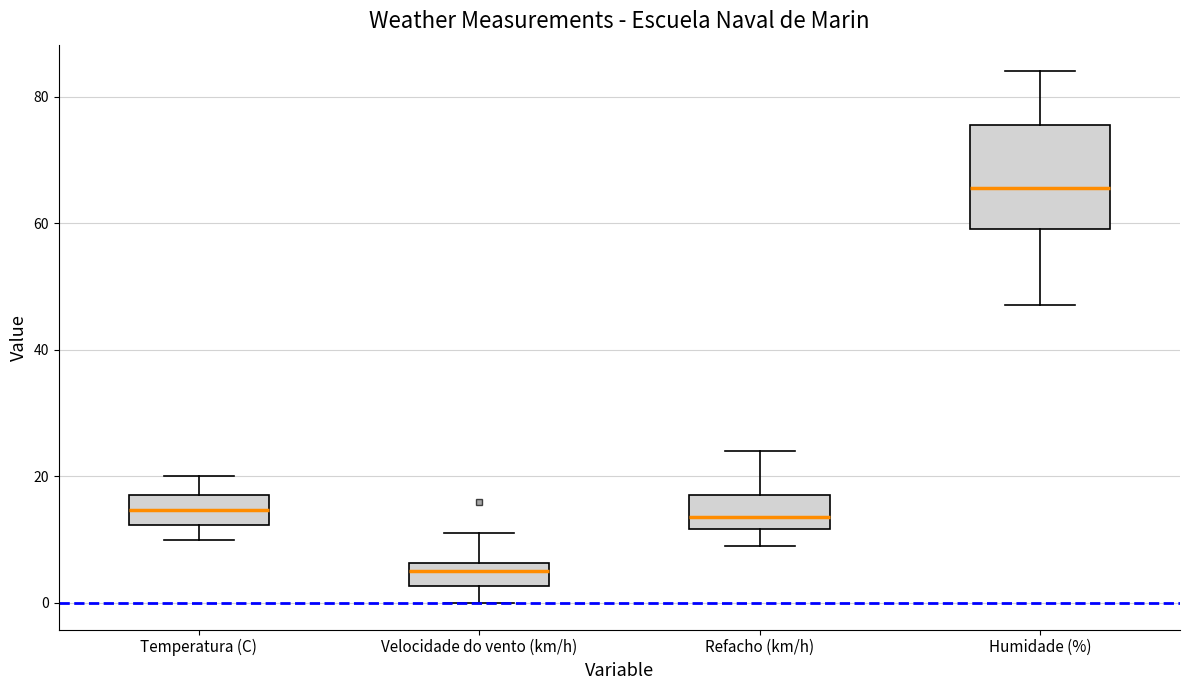

Which box is the tallest, from its lower edge to its upper edge?

Humidade (%)